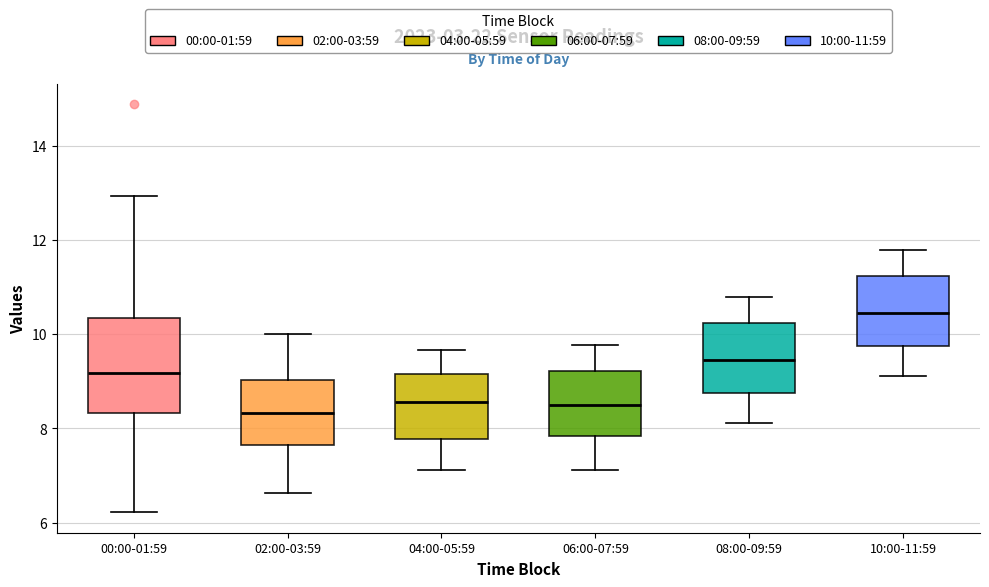

Reading left to right, transcribe this box plot: for each box, give where its median line is, the range the box spans, and where its two whiskers end, as read against the y-axis. The values are not printed on the chart, so give them approximately, as read against the axis.

00:00-01:59: median 9.2, box 8.4 to 10.4, whiskers 6.2 to 13.0
02:00-03:59: median 8.4, box 7.6 to 9.0, whiskers 6.6 to 10.0
04:00-05:59: median 8.6, box 7.8 to 9.2, whiskers 7.2 to 9.6
06:00-07:59: median 8.6, box 7.8 to 9.2, whiskers 7.2 to 9.8
08:00-09:59: median 9.4, box 8.8 to 10.2, whiskers 8.2 to 10.8
10:00-11:59: median 10.4, box 9.8 to 11.2, whiskers 9.2 to 11.8